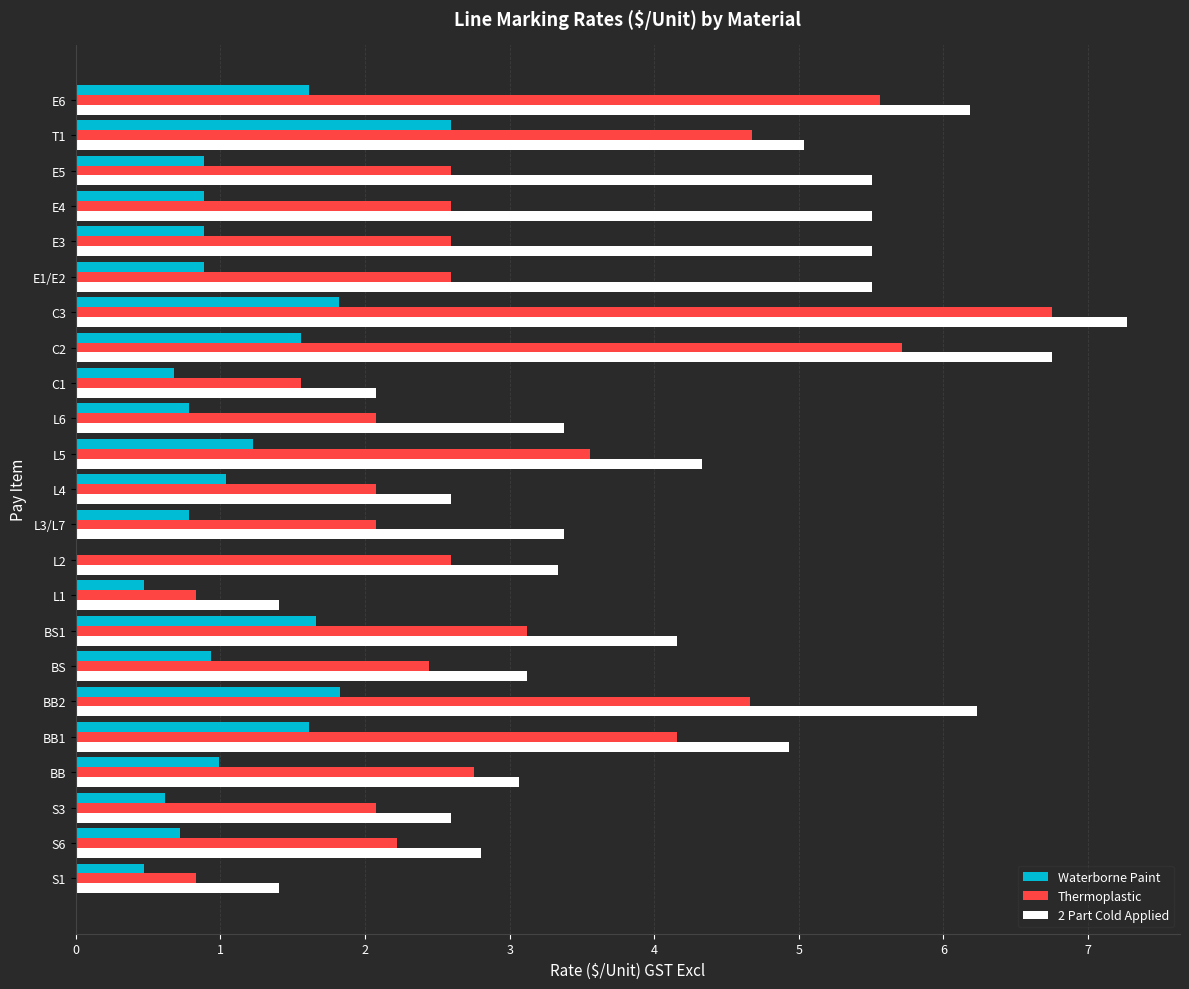

At which label is 2 Part Cold Applied closest to 4?

BS1